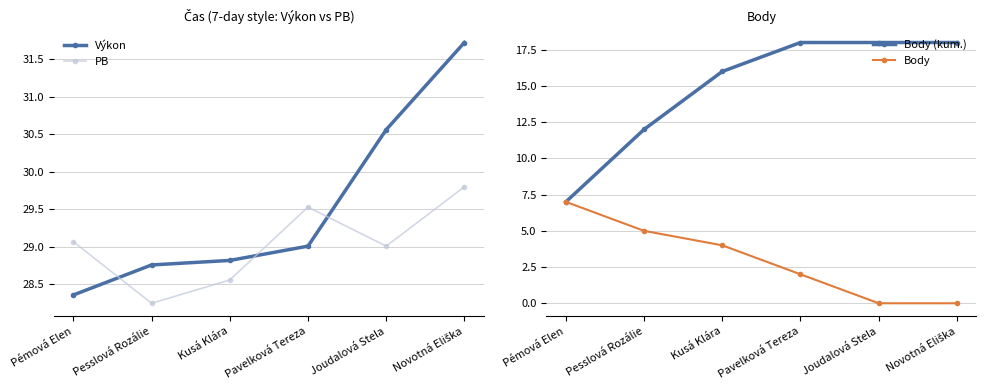

Read the Body value at Pesslová Rozálie.

5